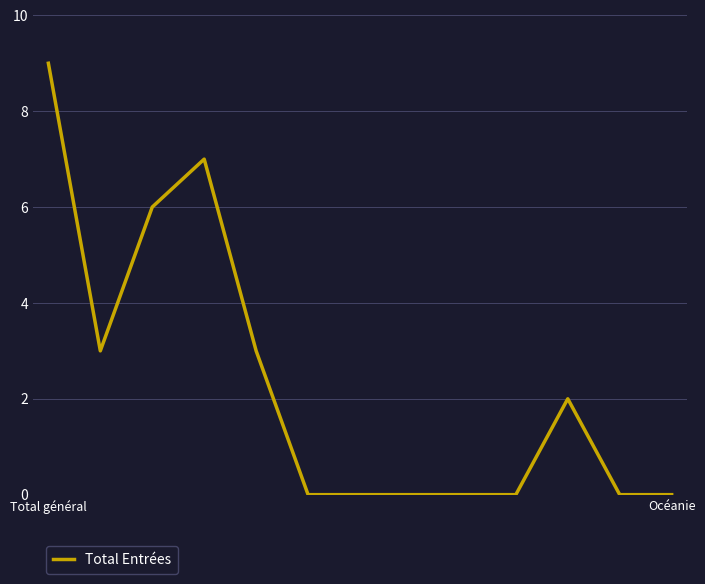

Reading right to left, extract all data points from this chart.

0	0	2	0	0	0	0	0	3	7	6	3	9